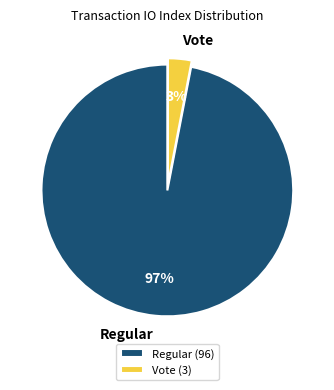

Is Regular the majority of the pie?

Yes